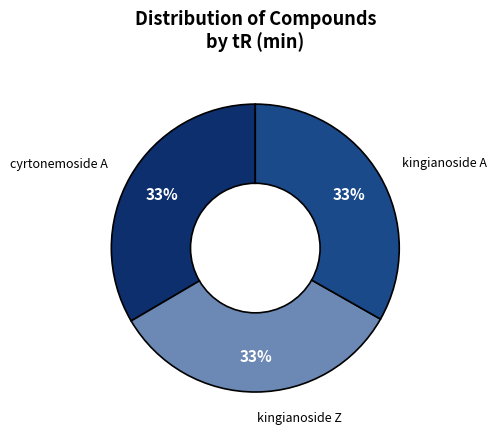

The kingianoside A slice represents 33% of the pie. True or false?

True